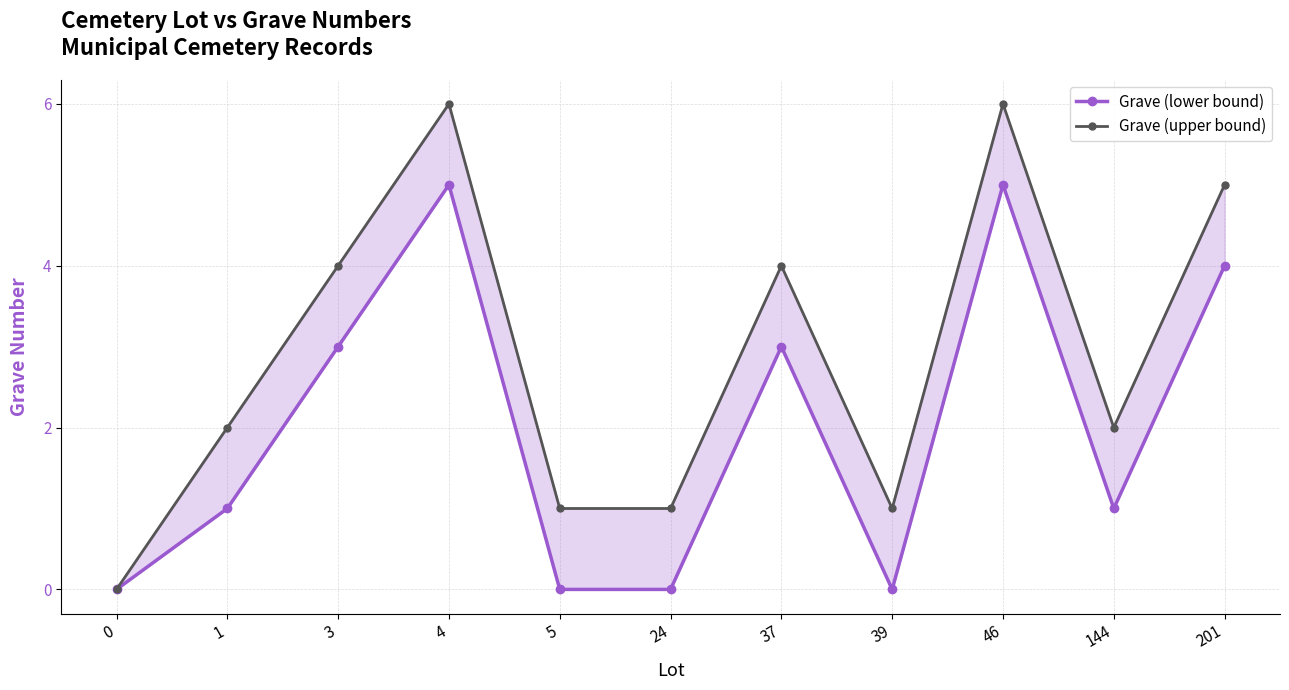

Rank the series by their average value, from highest to lowest.

Grave (upper bound), Grave (lower bound)